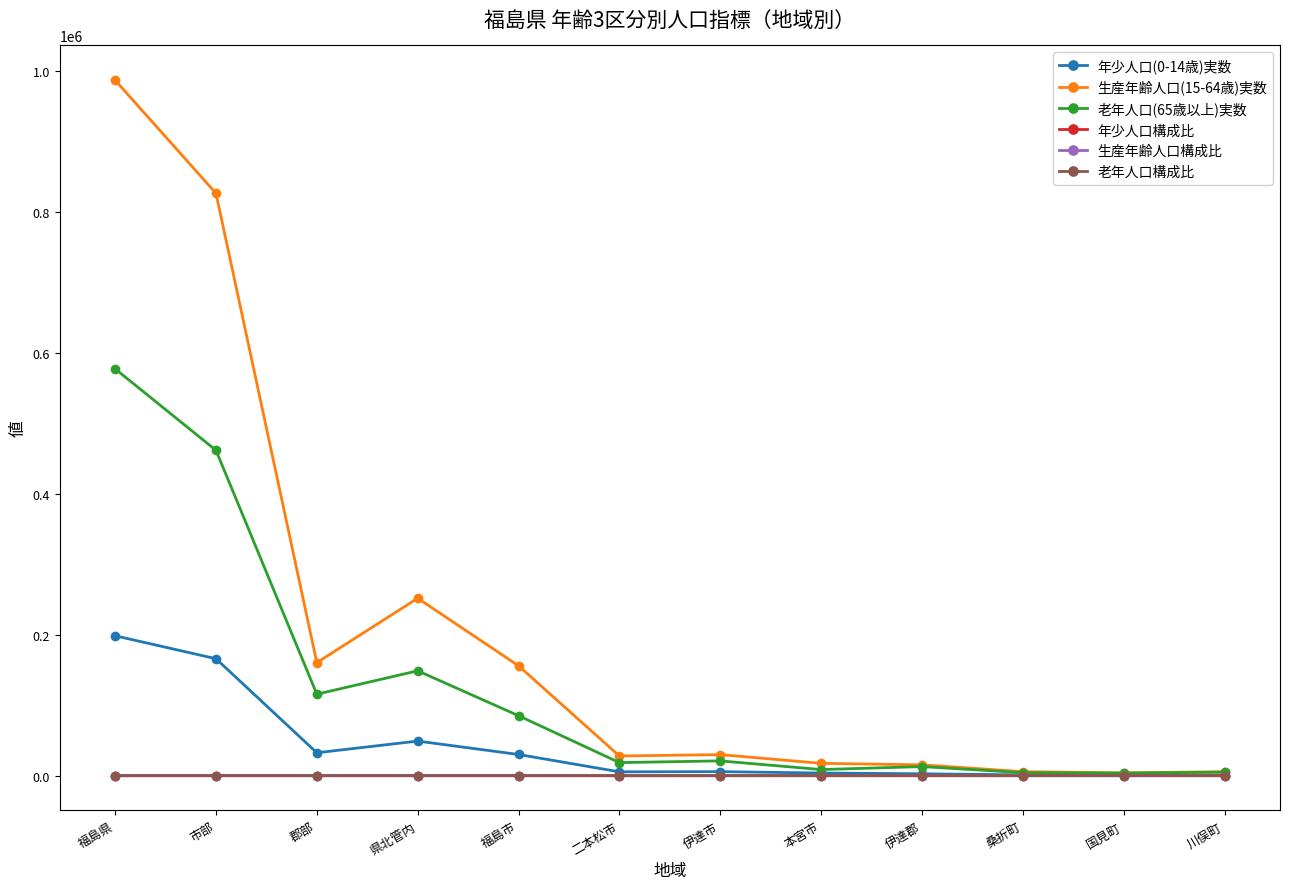

How many values in the 老年人口(65歳以上)実数 series are below 21003?

6